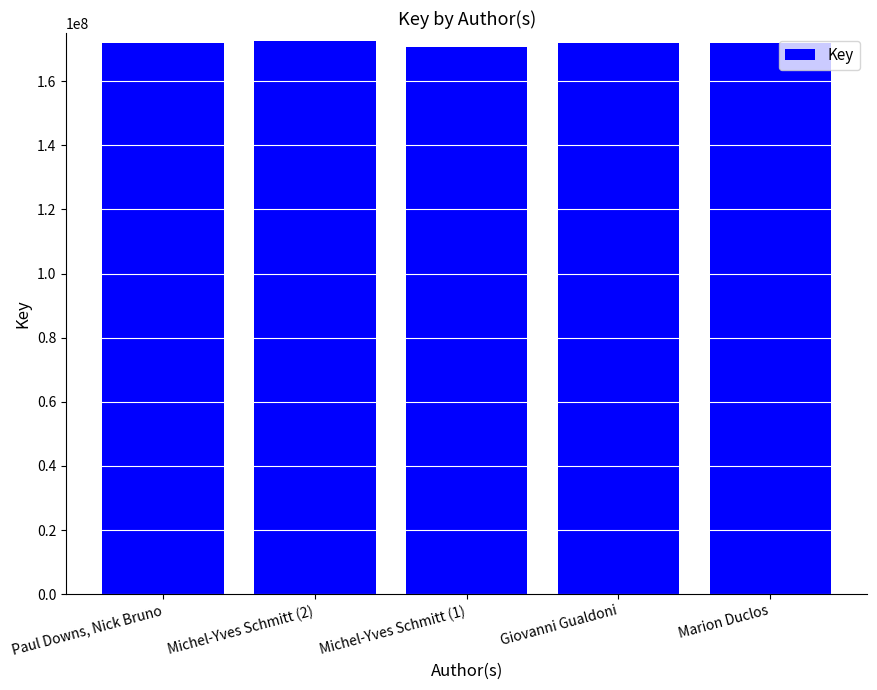

The value at Michel-Yves Schmitt (1) is 244994658. True or false?

False